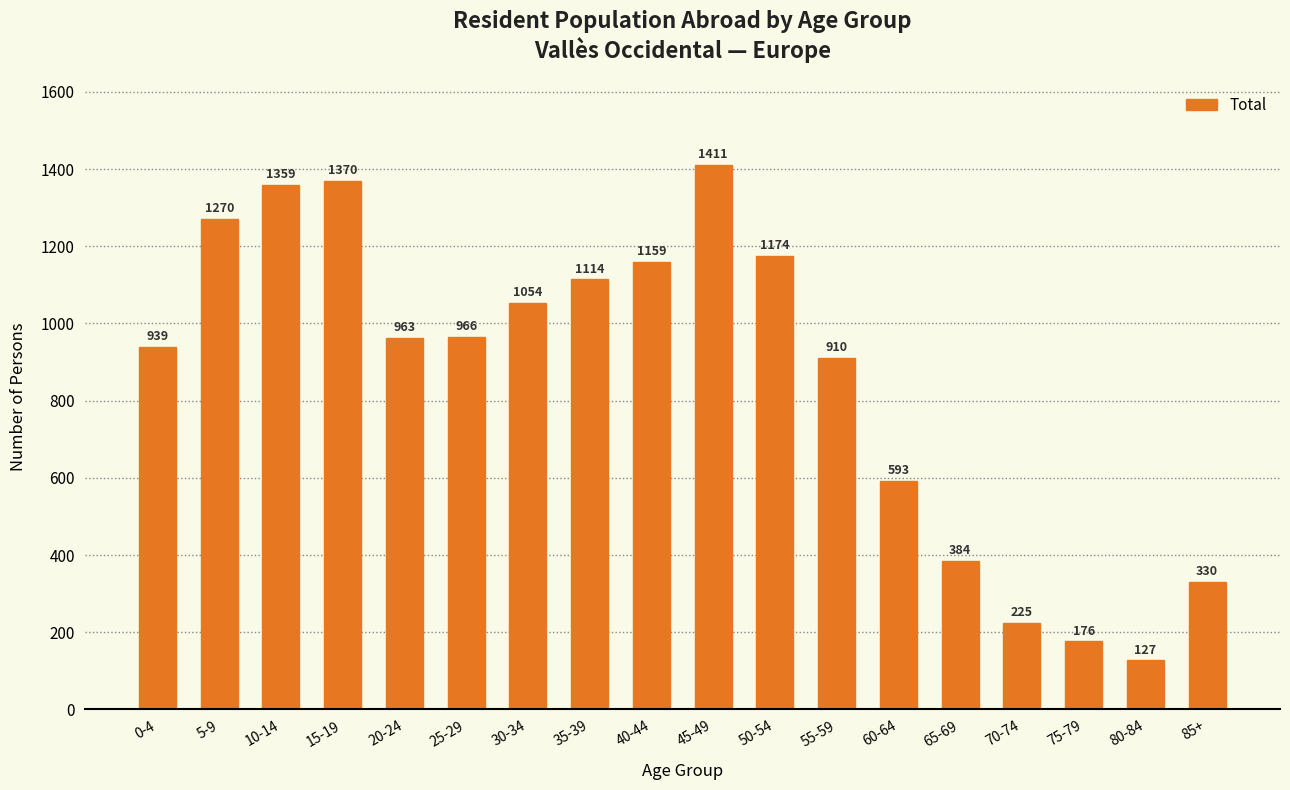

What is the value of the 6th bar from the left?

966